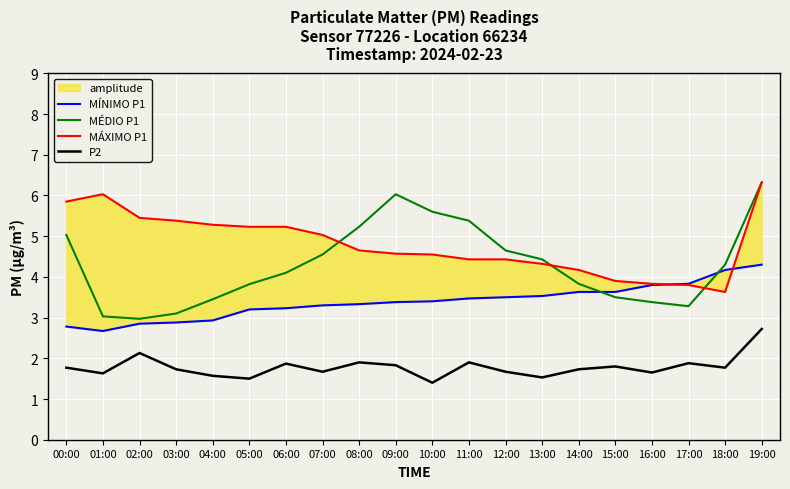

What is the label of the 12th point from the left?

11:00